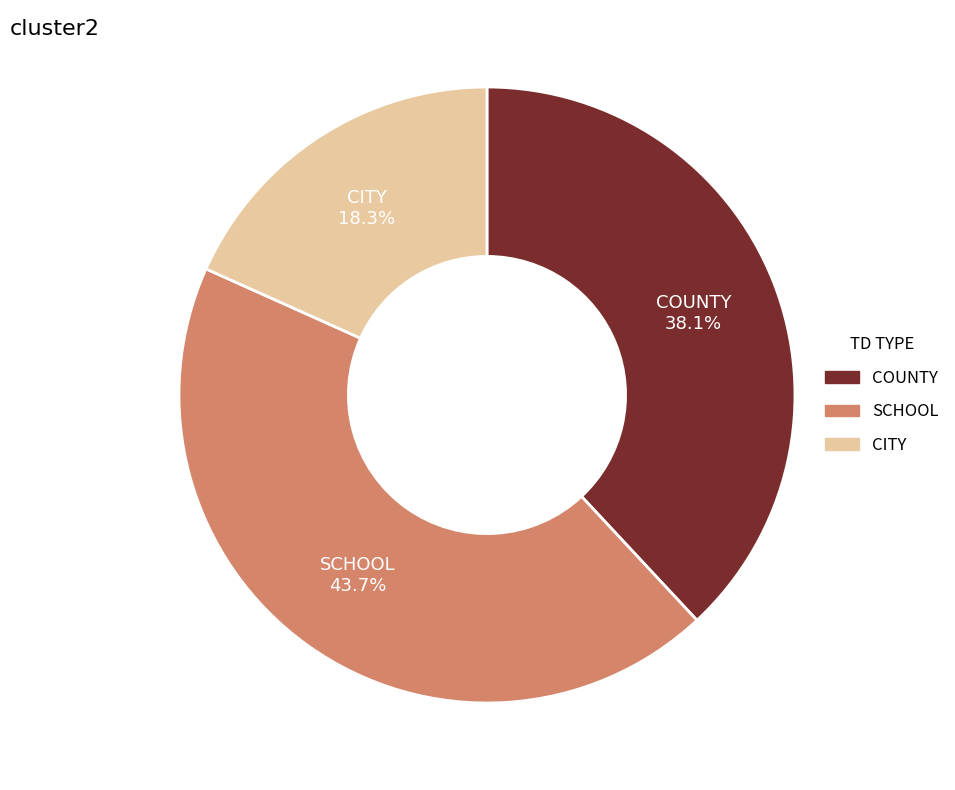

Rank the categories by value from lowest to highest.

CITY, COUNTY, SCHOOL